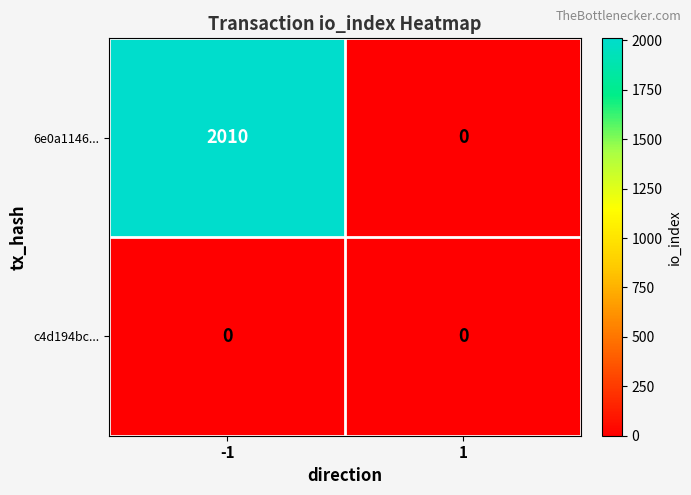

The c4d194bc... series shows 0 at -1. True or false?

True